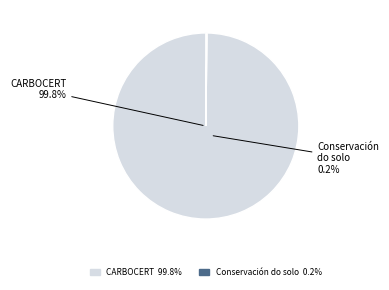

Does Conservación do solo (2017) represent more than half of the total?

No